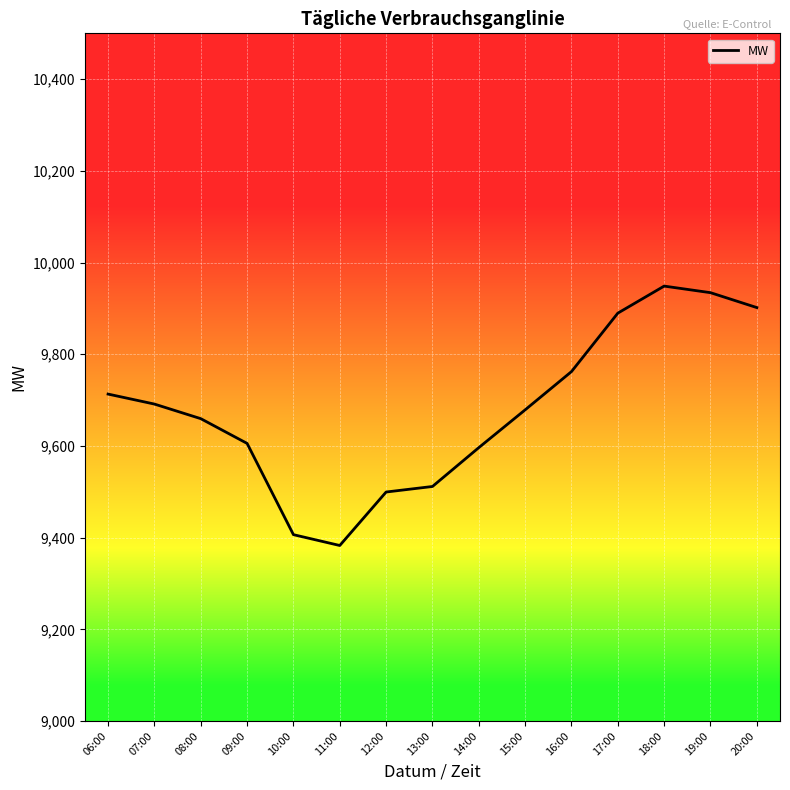

What is the change in value from 08:00 to 17:00?

+230.1